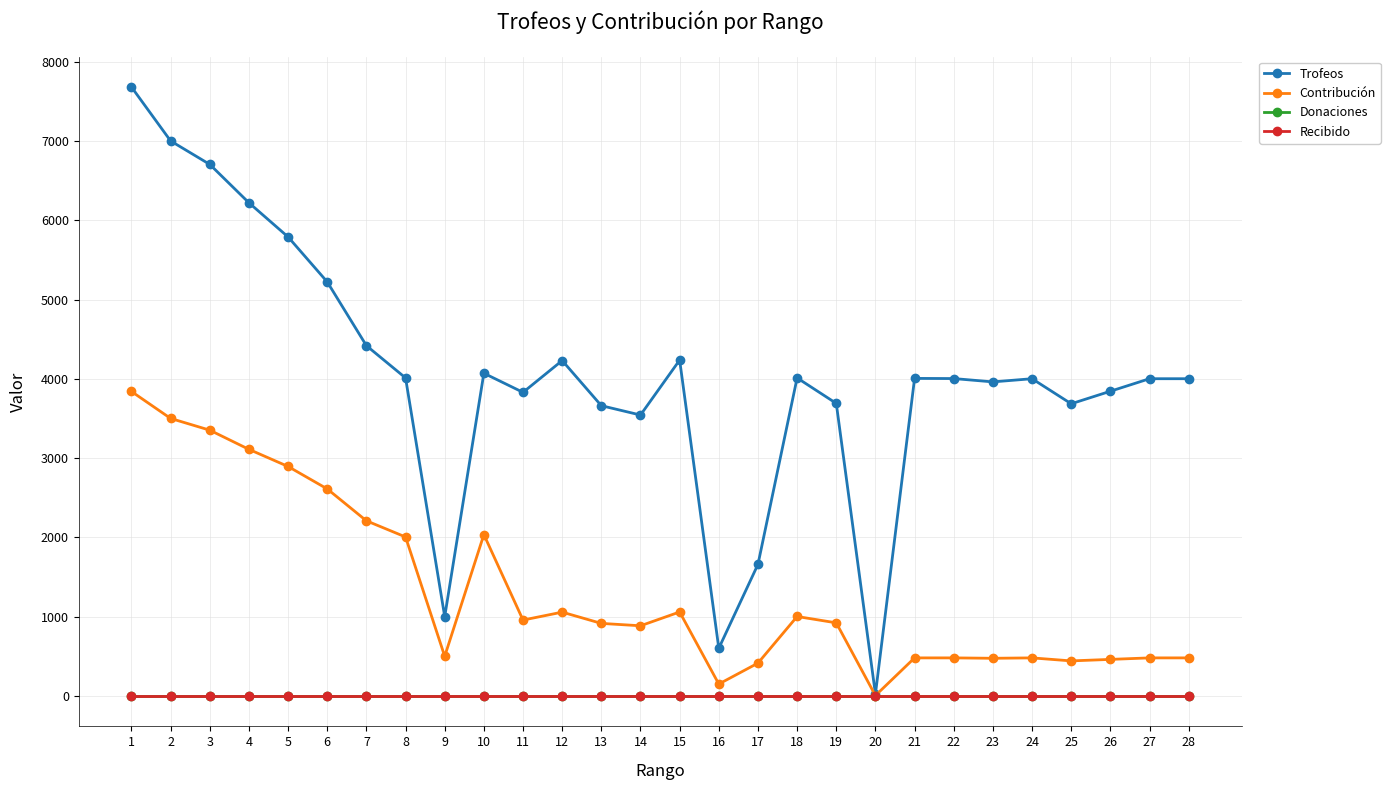

Does the chart have visible grid lines?

Yes